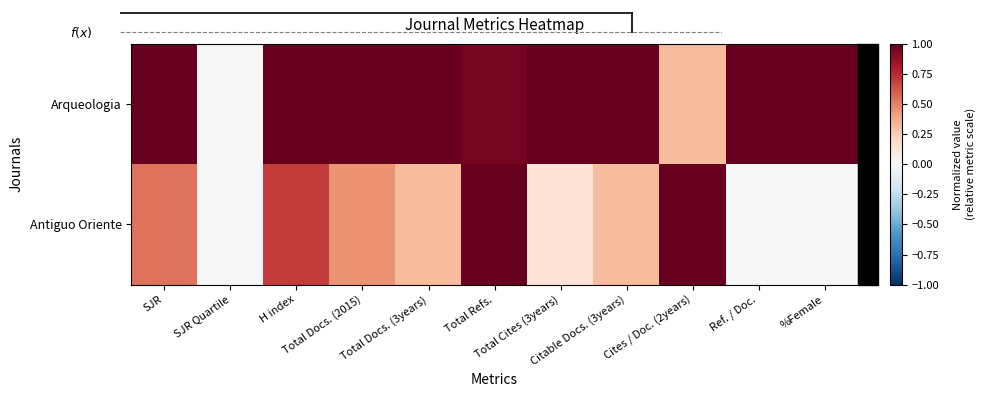

Rank the series at Total Docs. (3years) from lowest to highest value.

Antiguo Oriente, Arqueologia